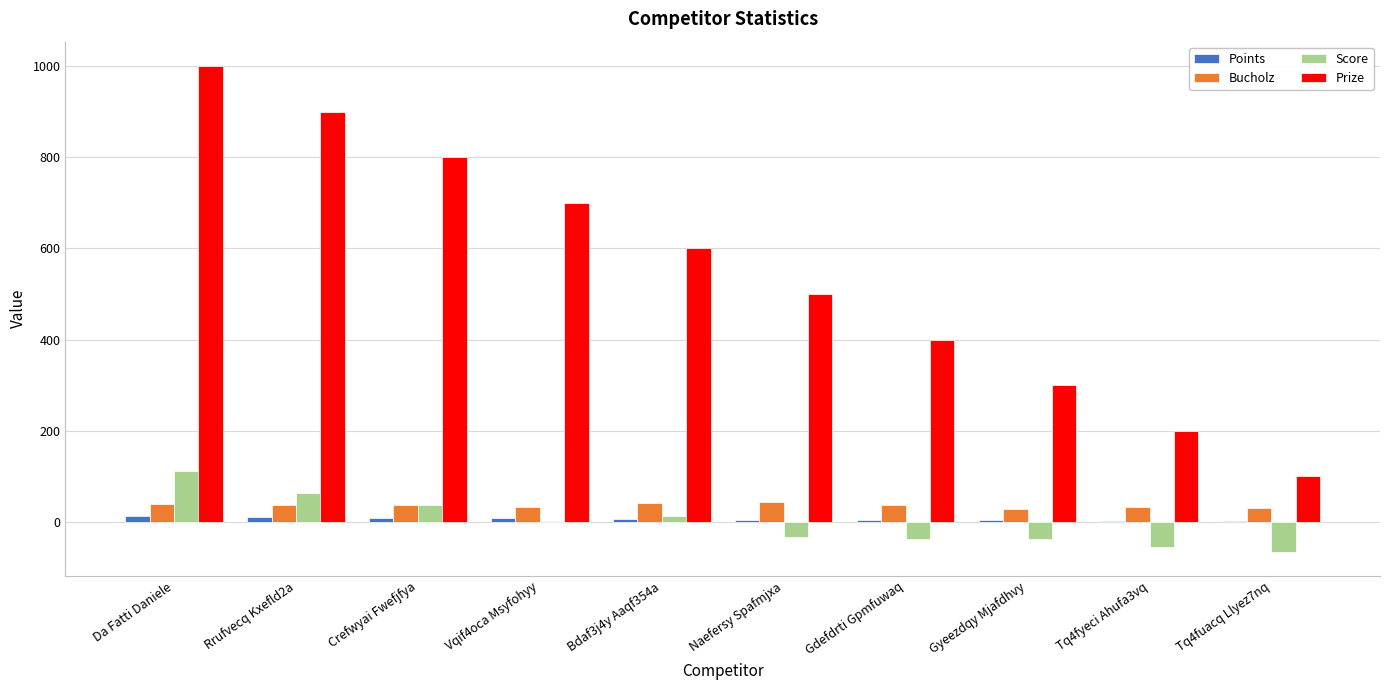

What is the greatest value displayed?

1000